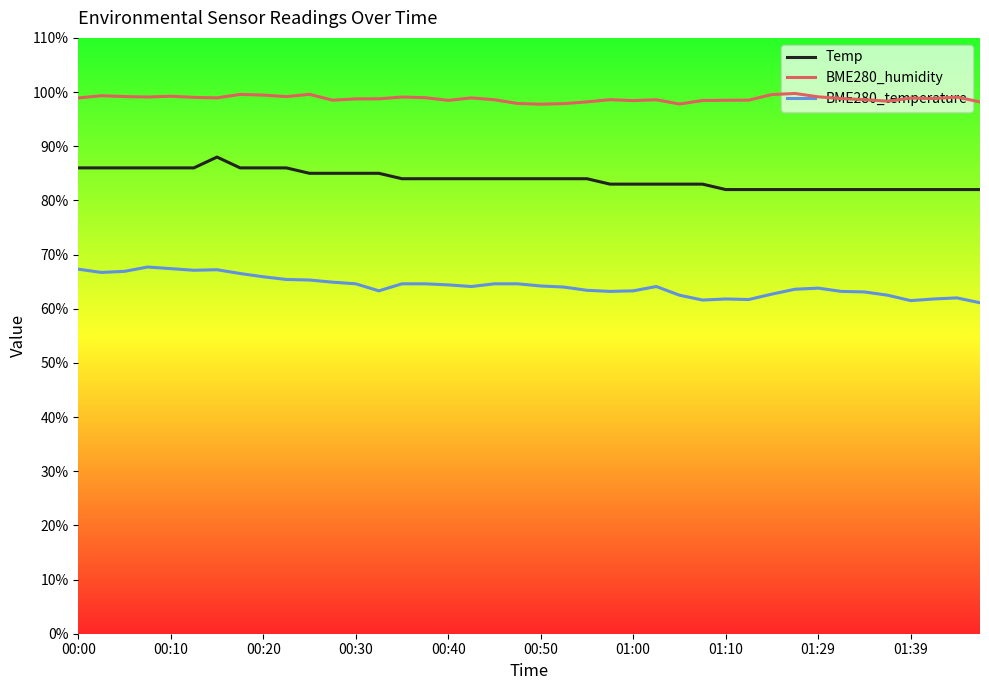

At which label does BME280_temperature first exceed 64?

00:00